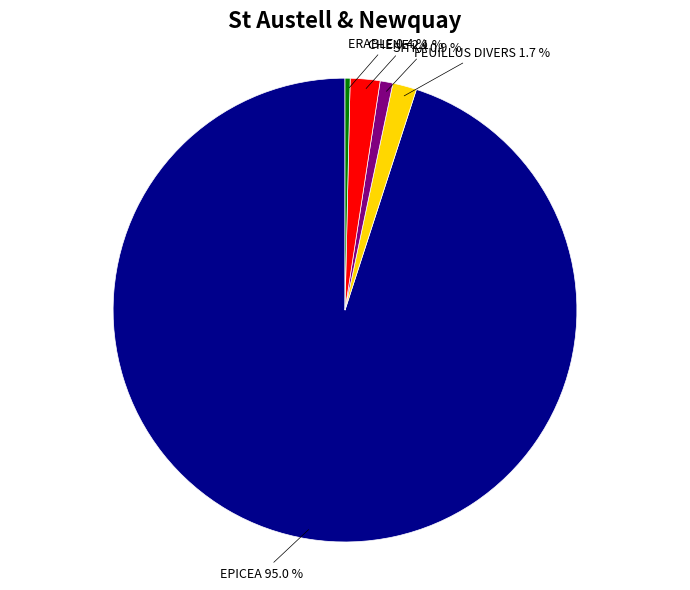

How many segments does this pie chart have?

5